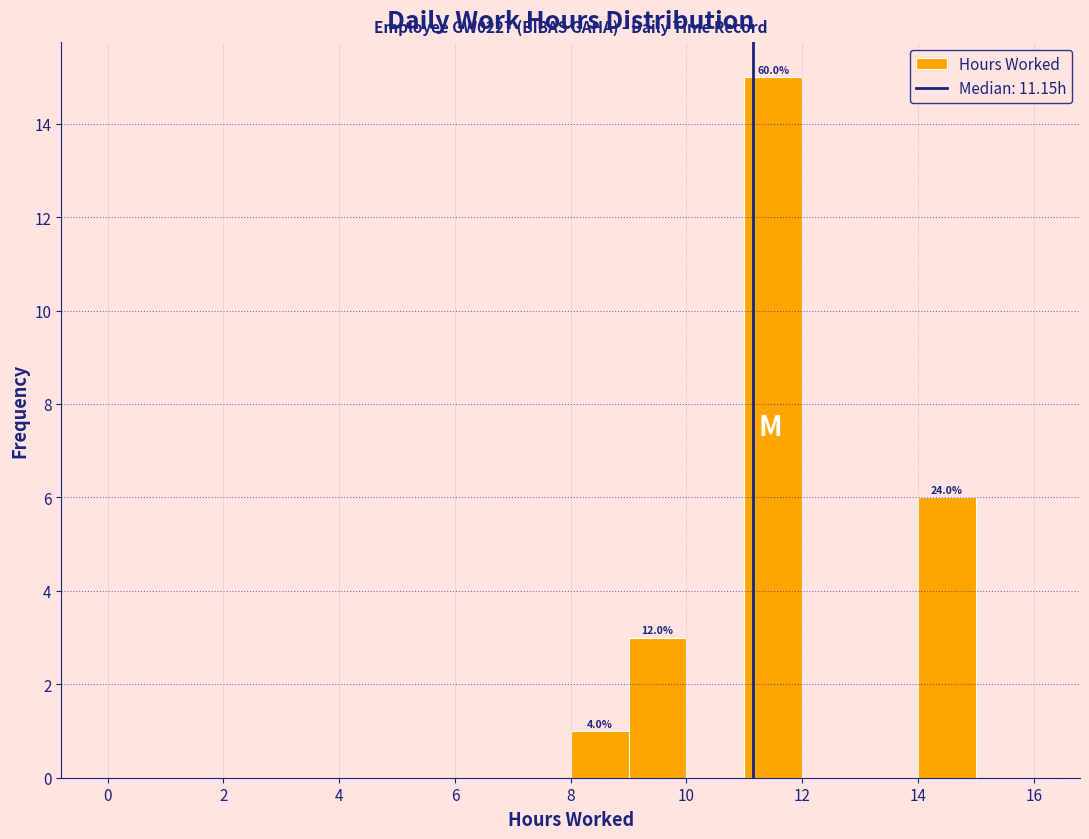

Over which range of the x-axis is the bar tallest?

11 to 12